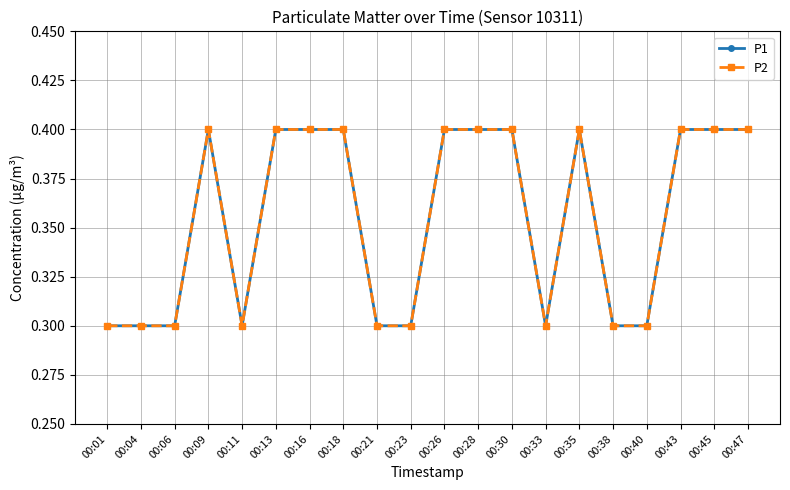

What is the average value of the P2 series?

0.4